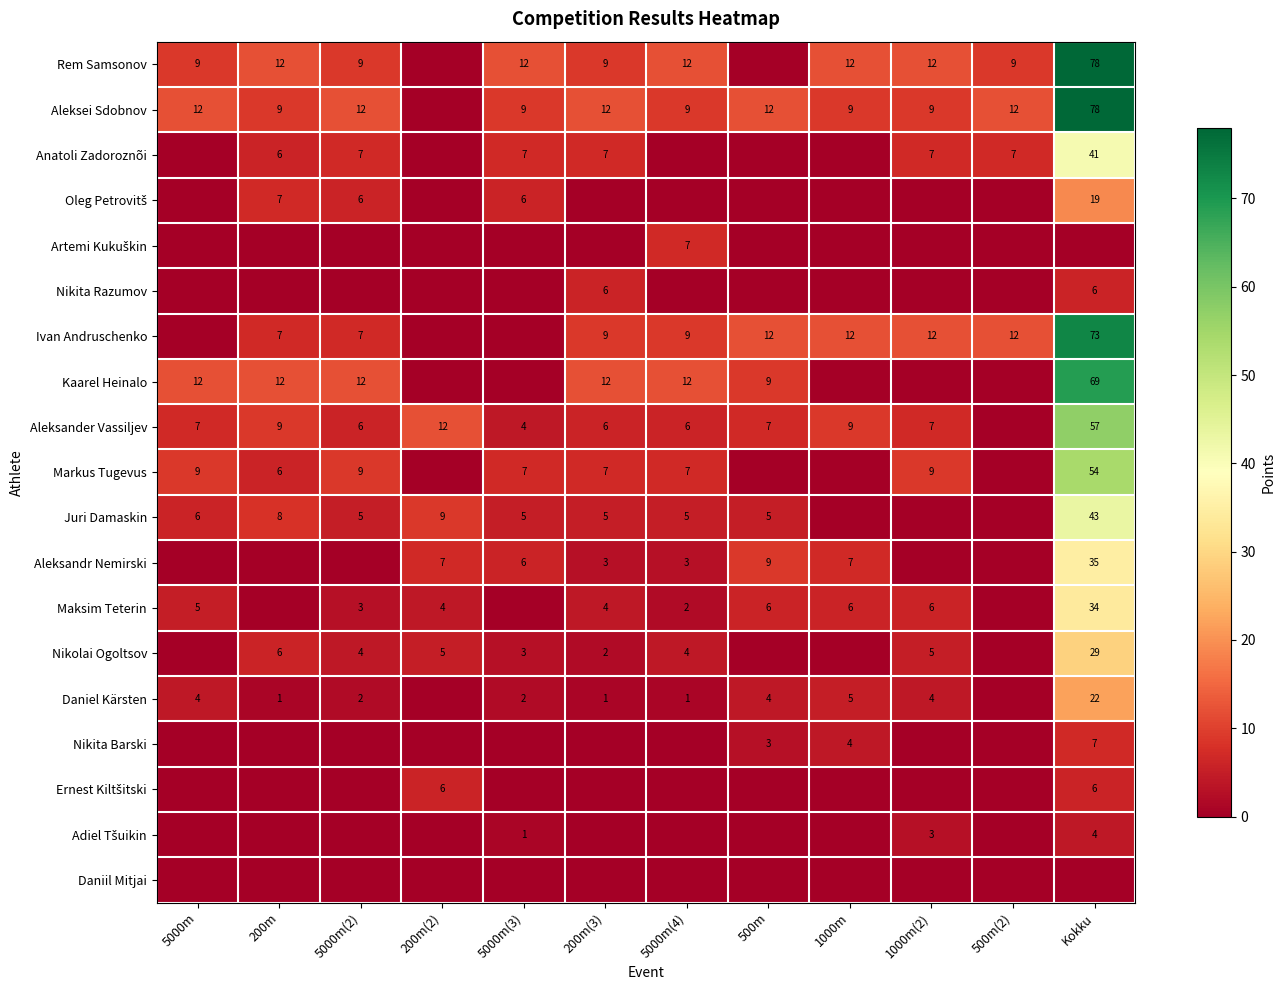

The value of Aleksandr Nemirski at 5000m(4) is 3. True or false?

True